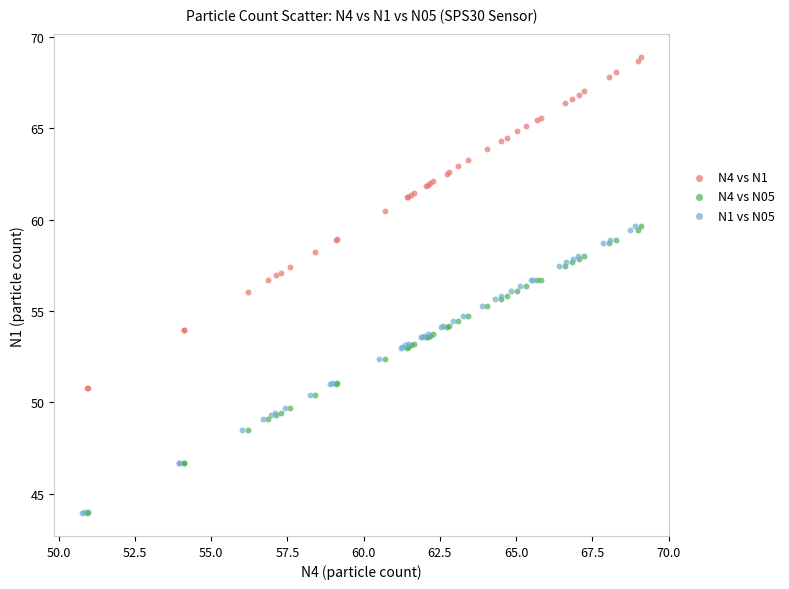

What are all the series names shown in the legend?

N4 vs N1, N4 vs N05, N1 vs N05